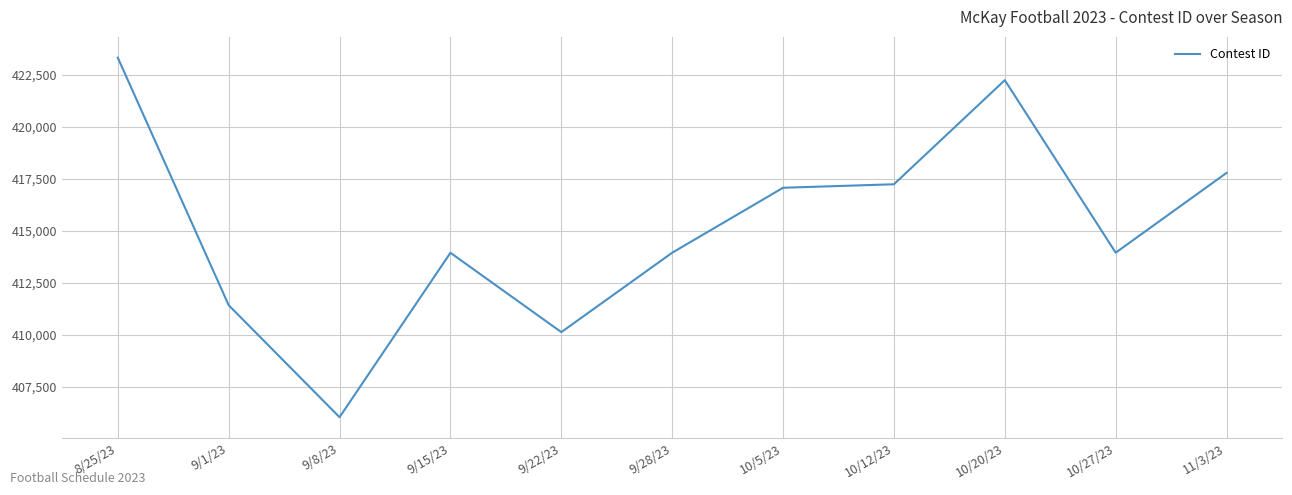

The value at 9/1/23 is 411428. True or false?

True